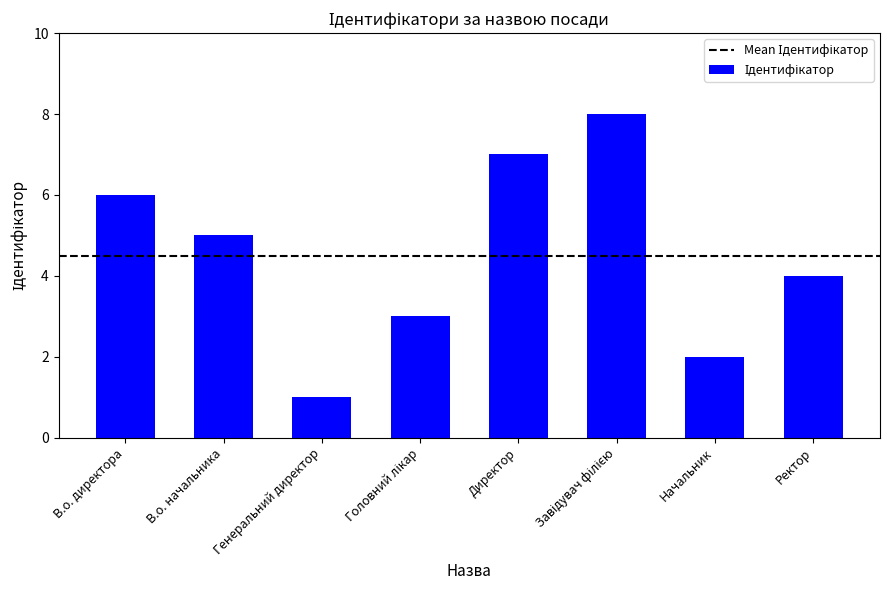

Is it true that the value at В.о. директора is 6?

True